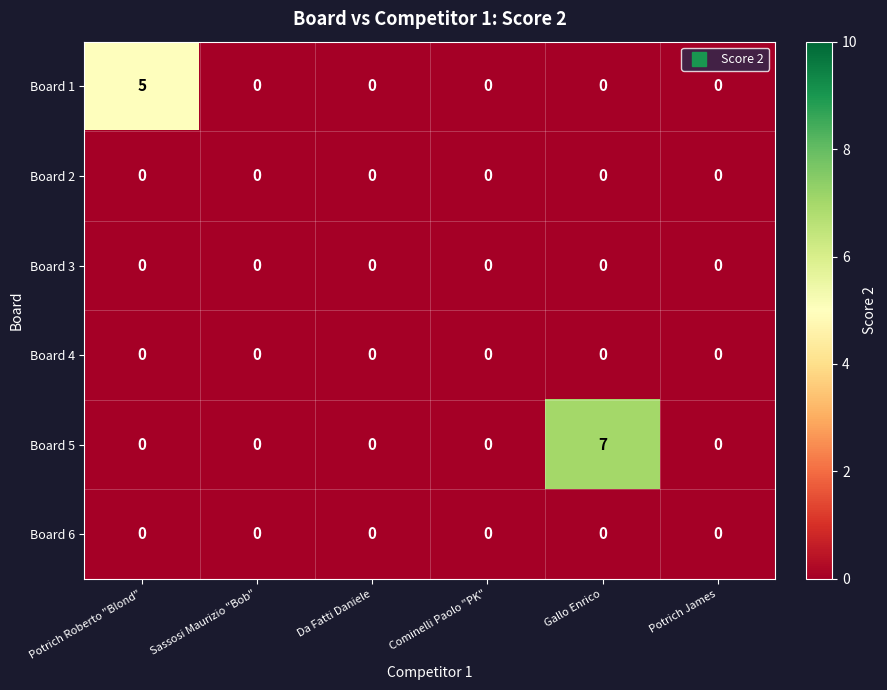

What is the highest value of the Board 1 series?

5